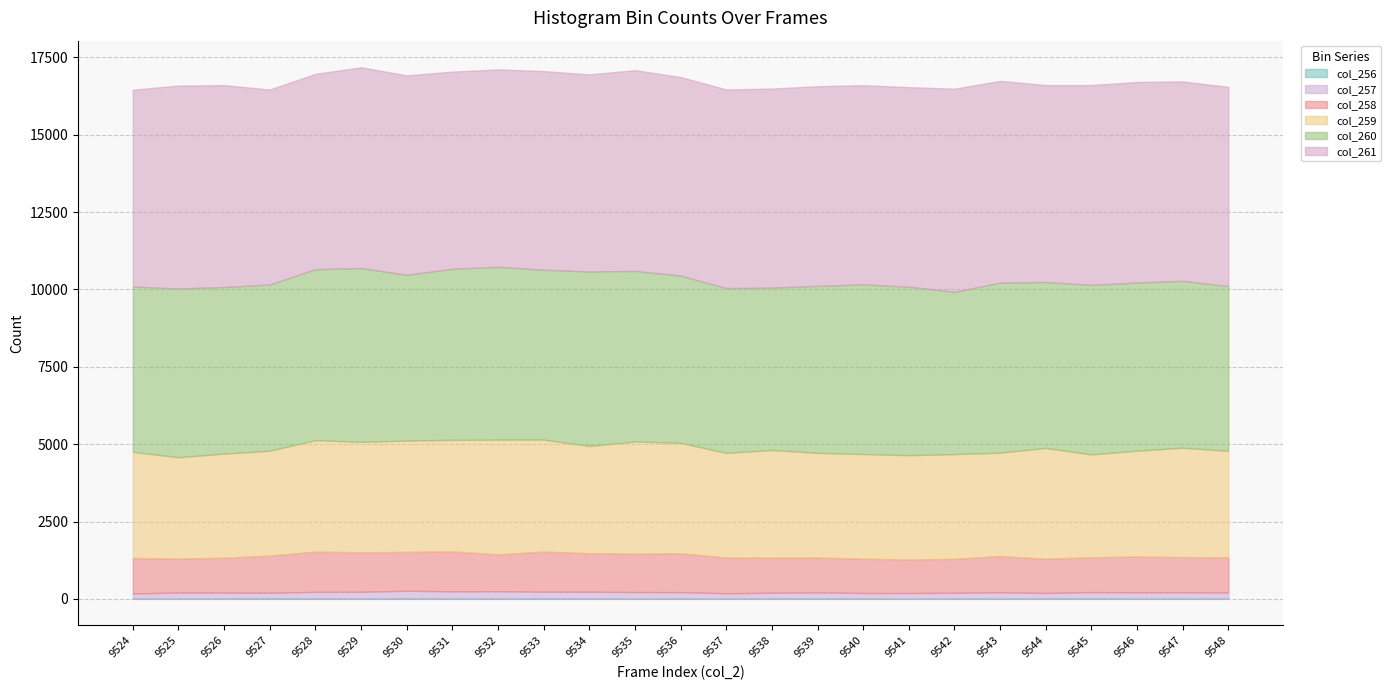

Where is col_259 nearest to the value 3493?

9538